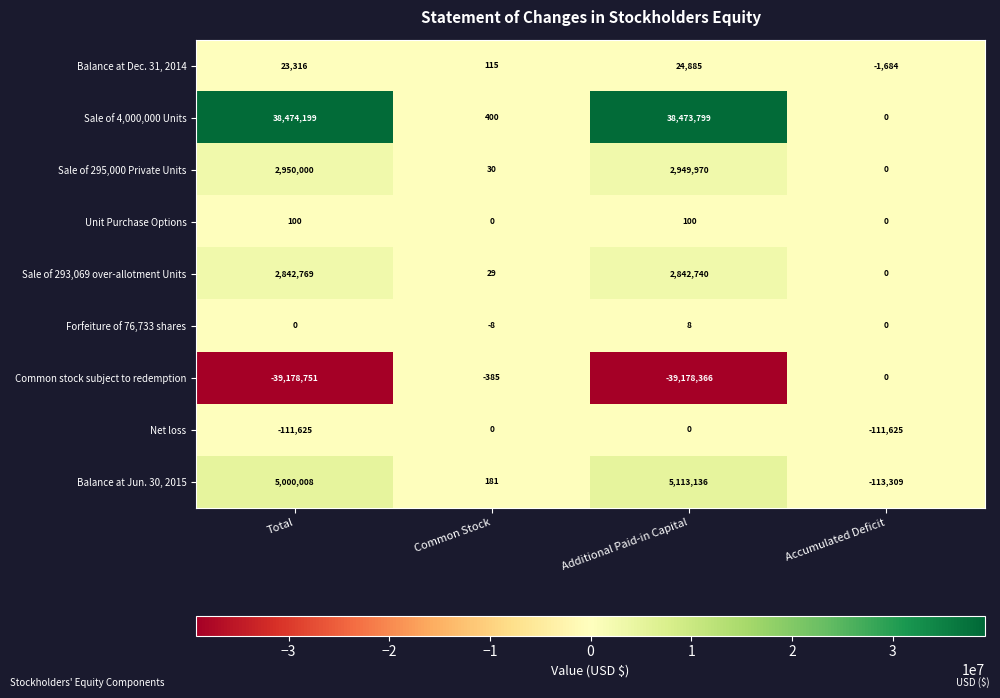

Where is Balance at Jun. 30, 2015 nearest to the value 2499913?

Common Stock